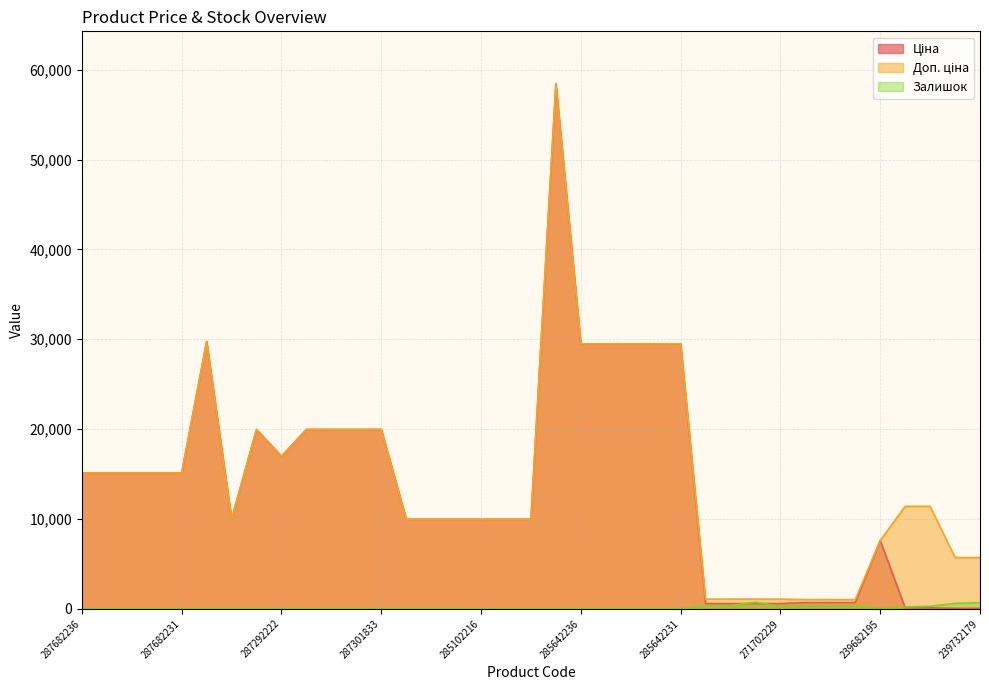

What is the average value of the Залишок series?

125.0